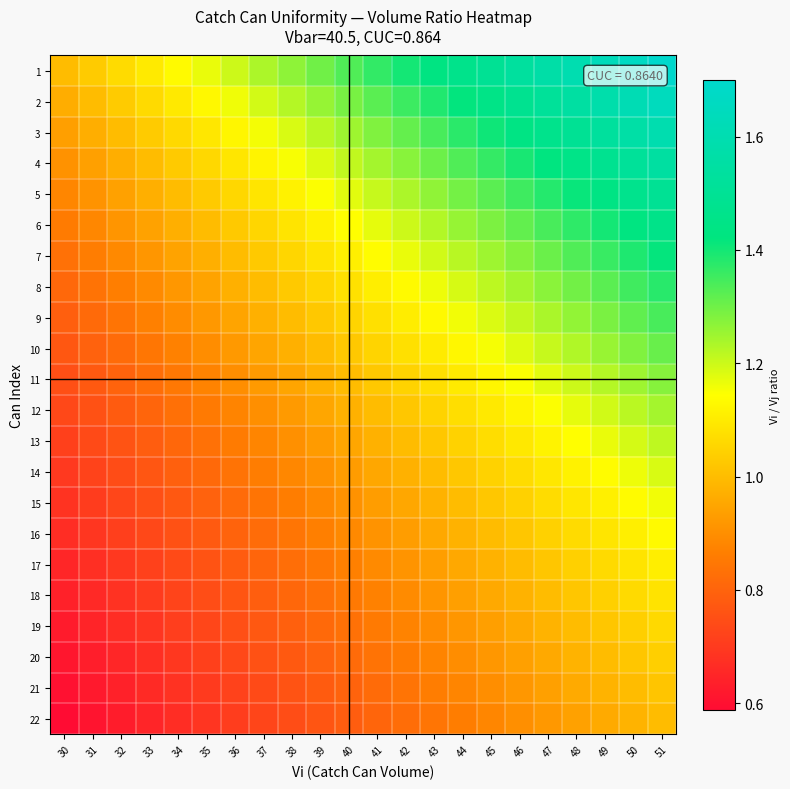

Which series changed the most between 39 and 44?

1